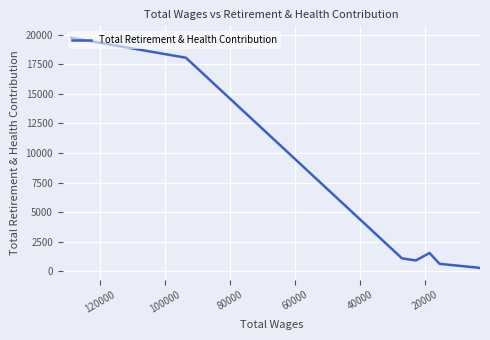

What is the change in value from 20000 to 120000?

-17763